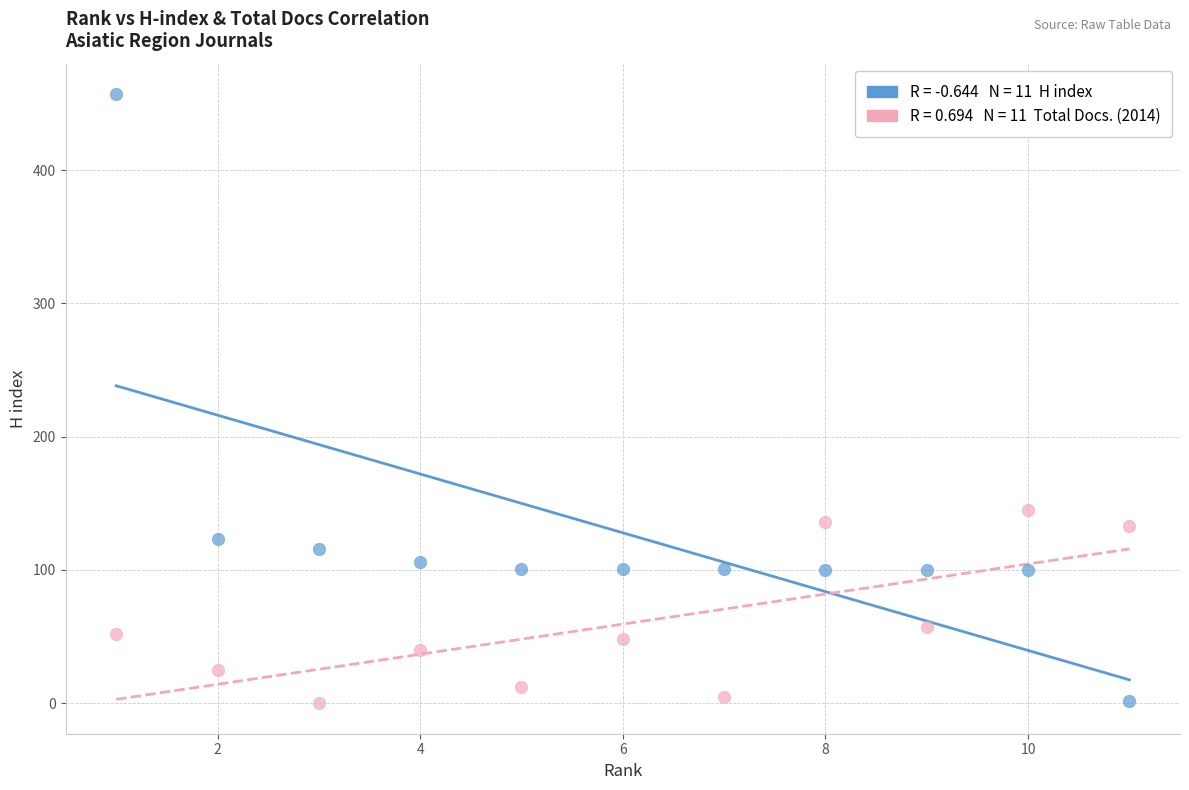

Across all series, what Y value is closest to 228?

145